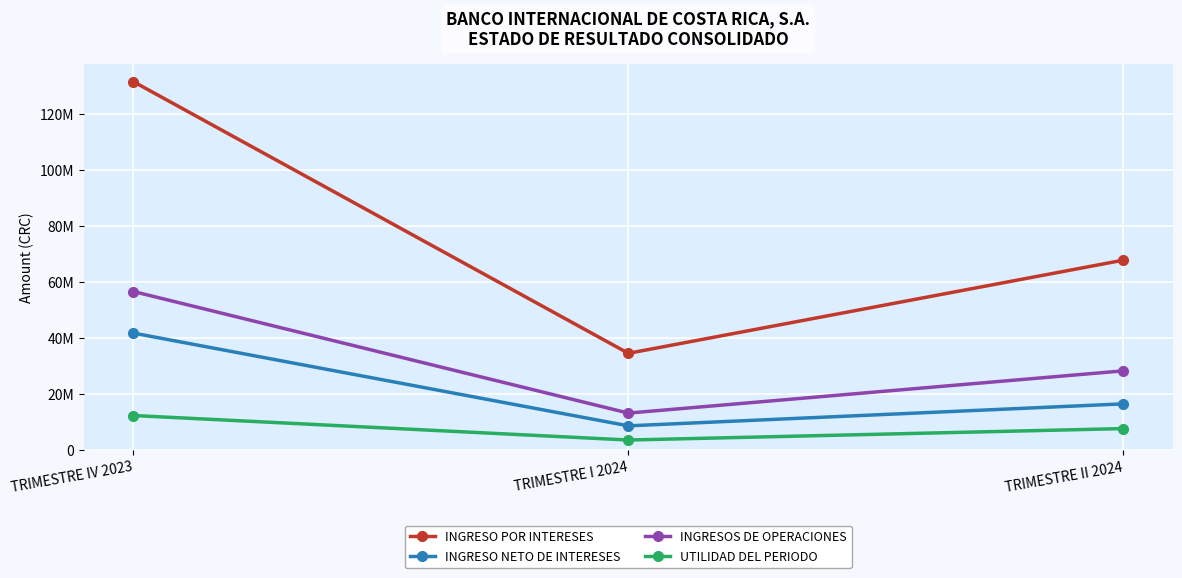

What are all the series names shown in the legend?

INGRESO POR INTERESES, INGRESO NETO DE INTERESES, INGRESOS DE OPERACIONES, UTILIDAD DEL PERIODO